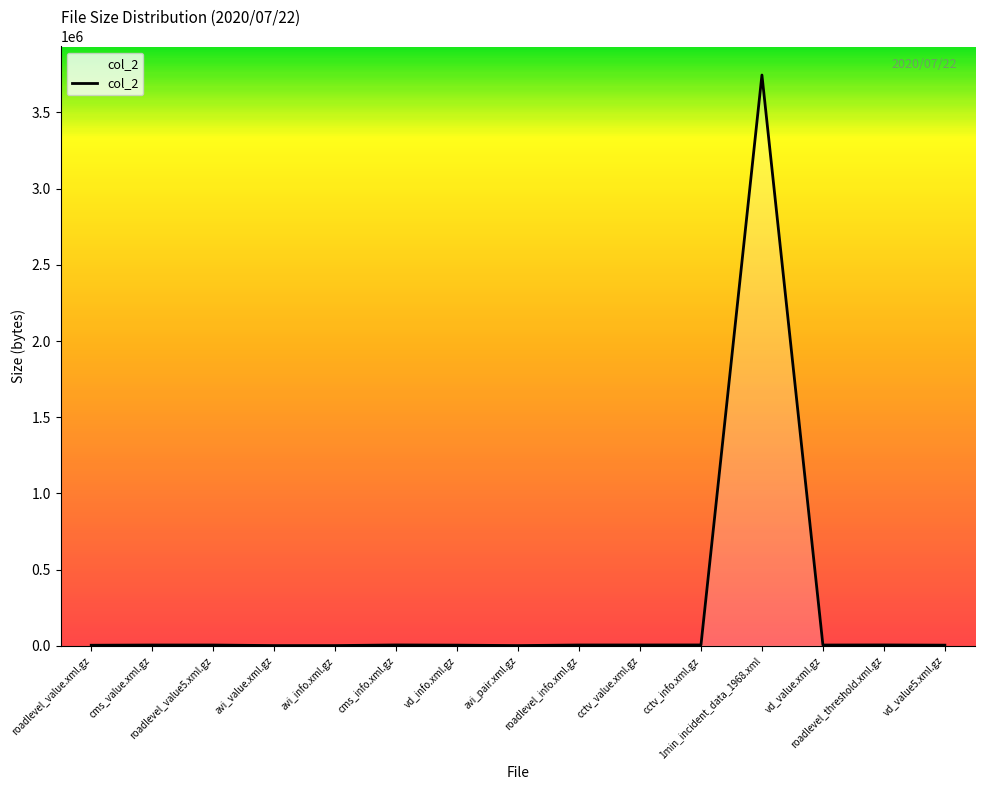

What is the maximum value shown in the chart?

3745726